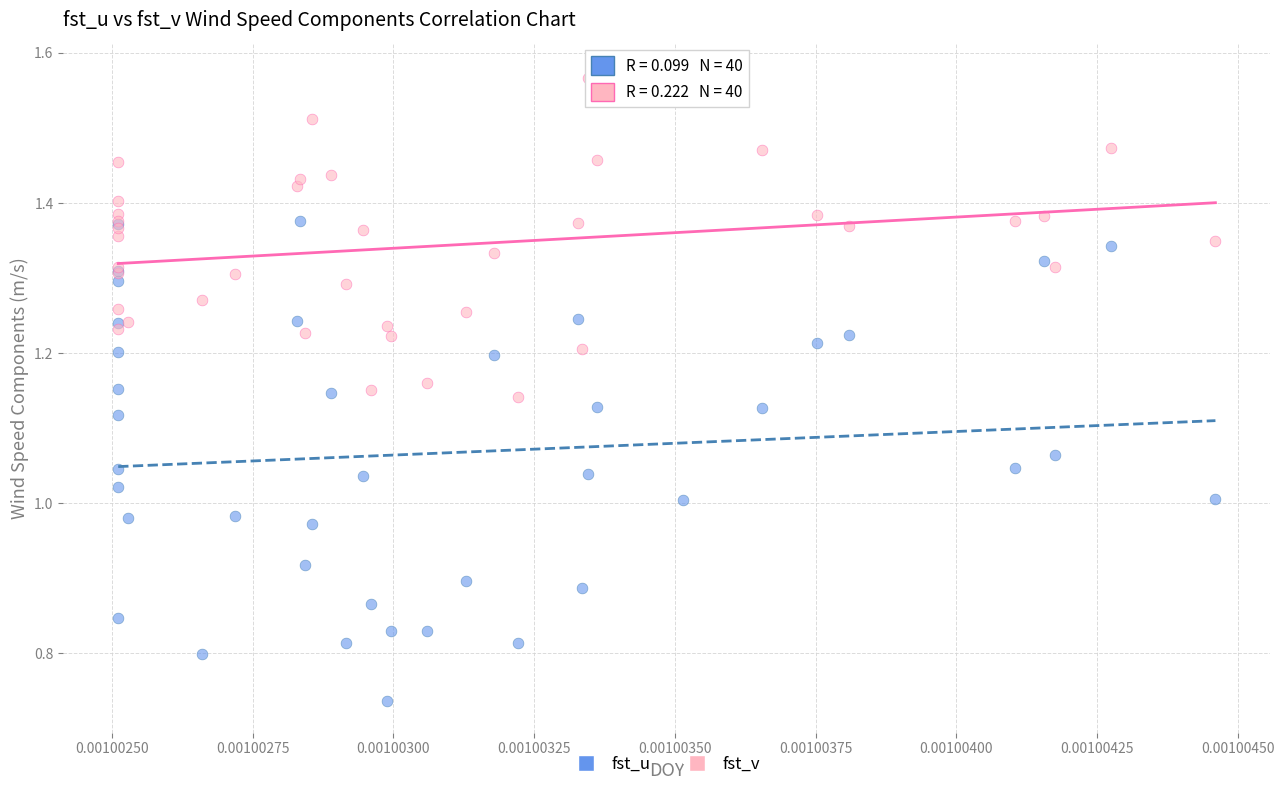

Which series contains the lowest Y value?

fst_u